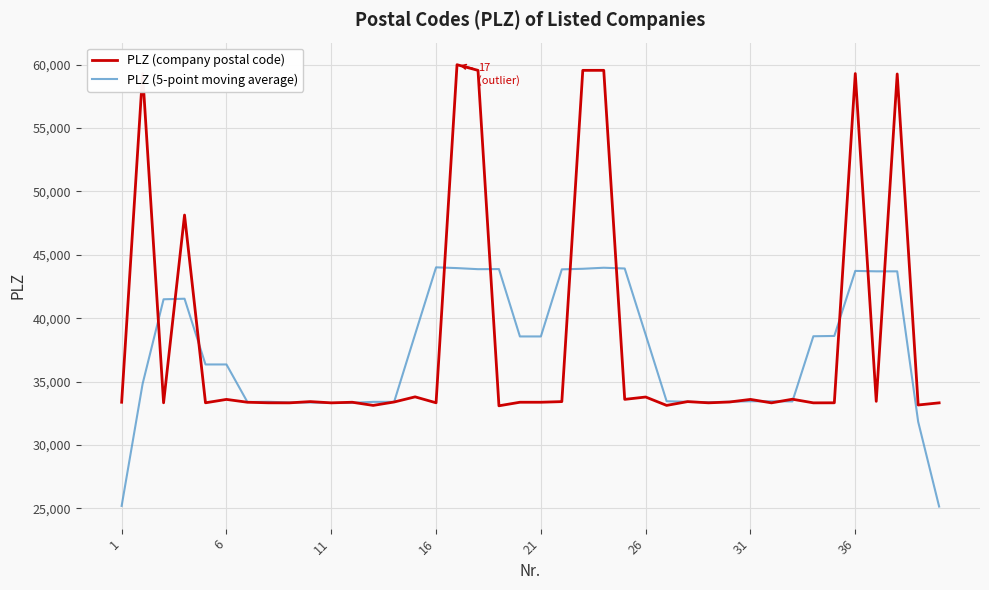

What is the highest value of the PLZ (company postal code) series?

60000.0